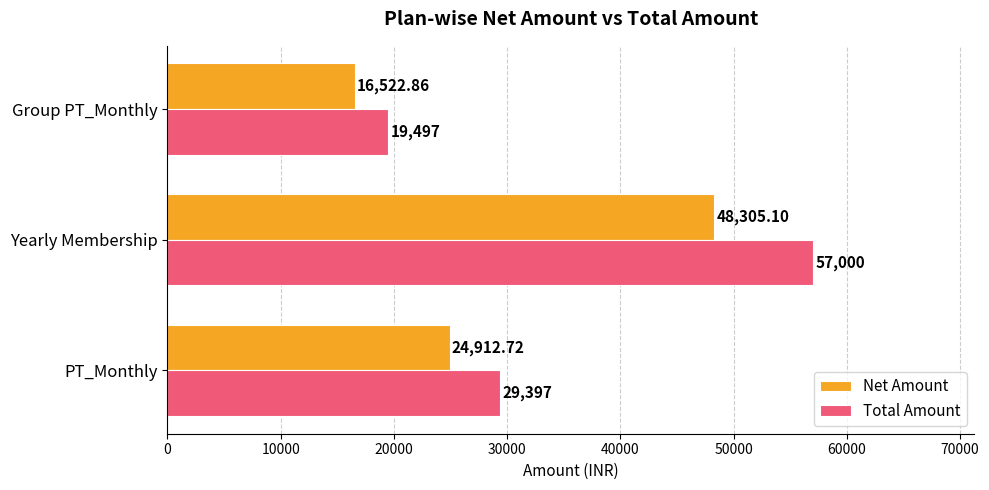

What is the smallest value displayed?

16522.9